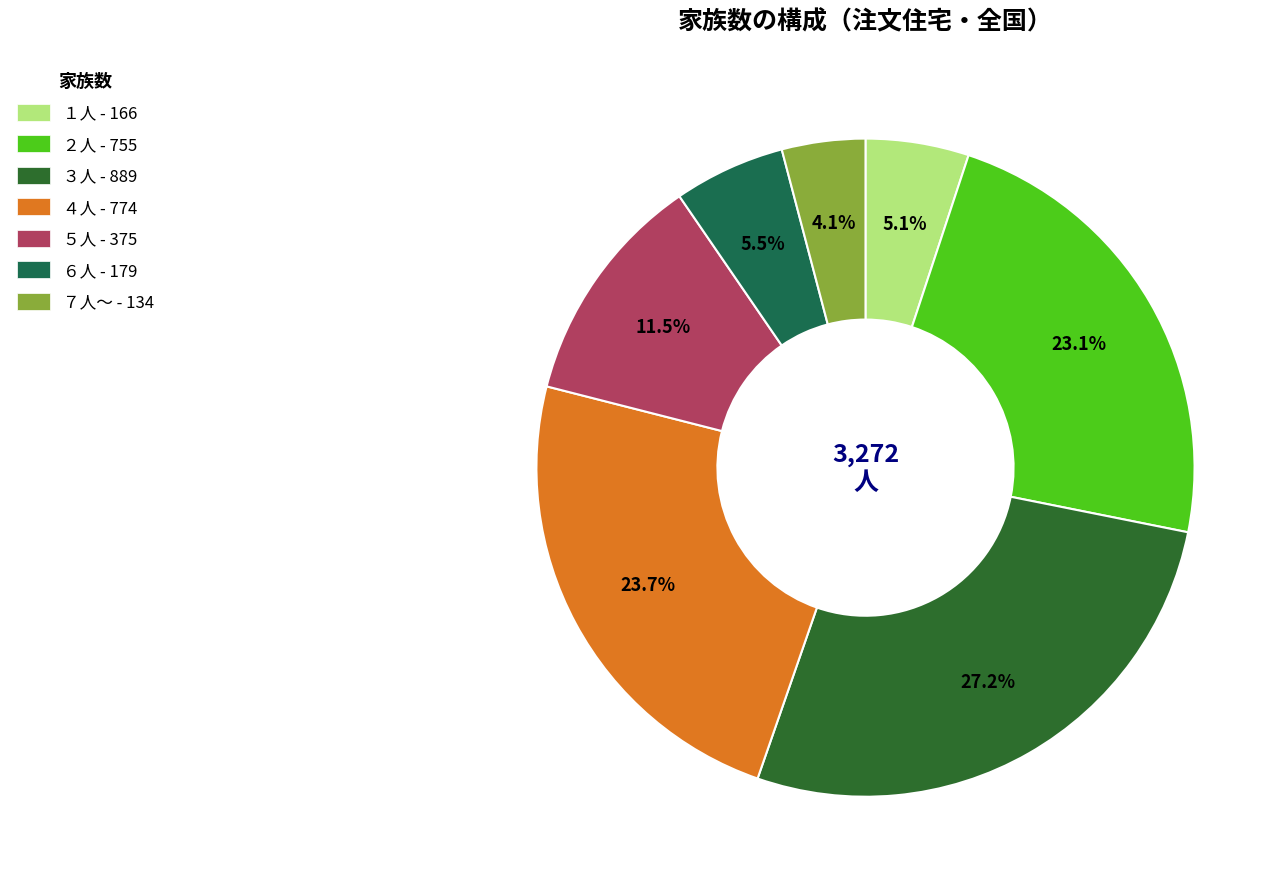

Approximately how many times larger is the value at ７人～ compared to ６人?

0.7